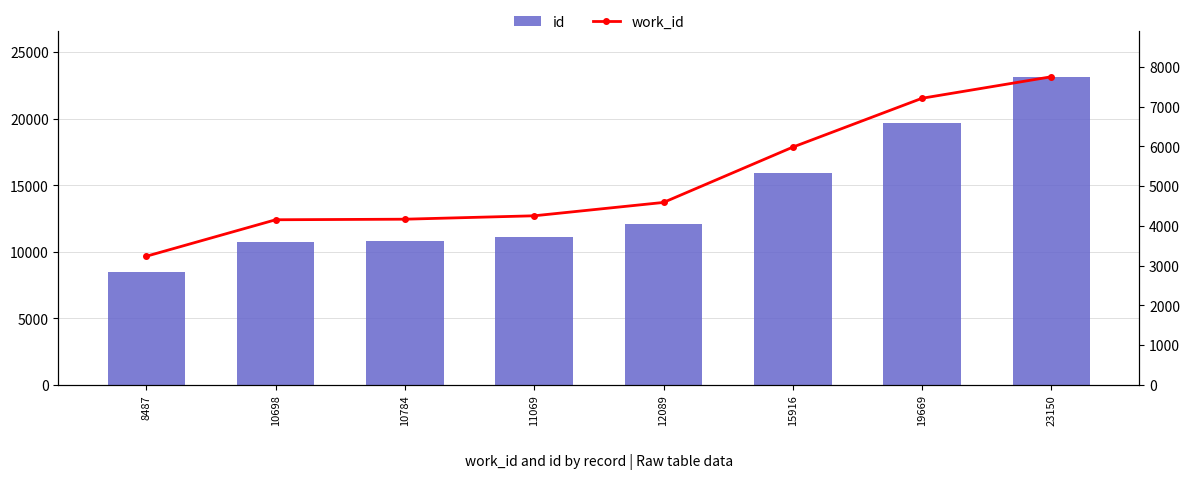

Rank the series by their maximum value, from lowest to highest.

work_id, id